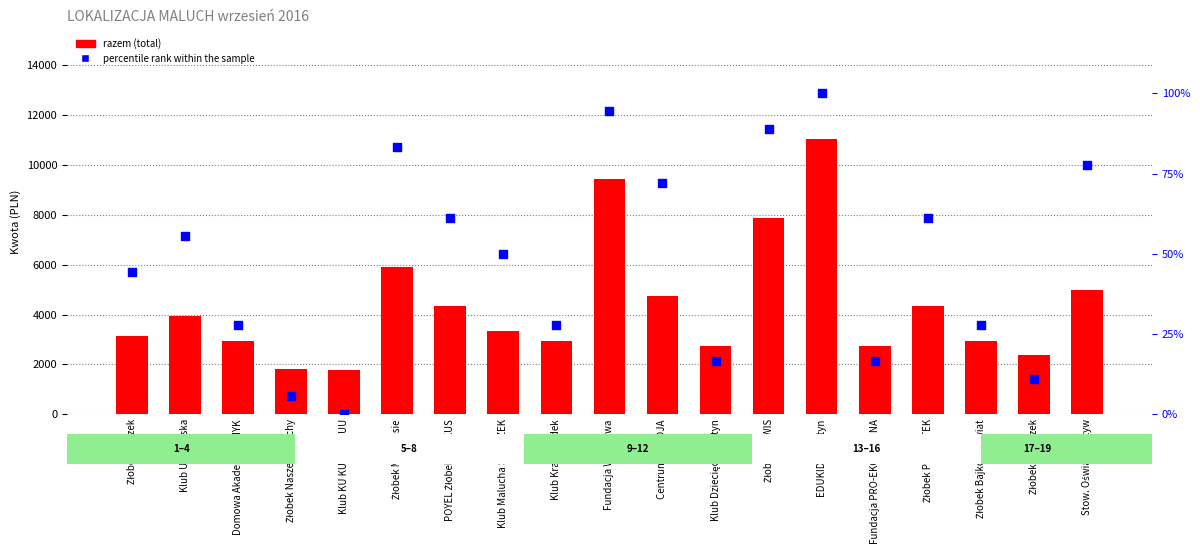

Which series contains the lowest Y value?

percentile rank within the sample